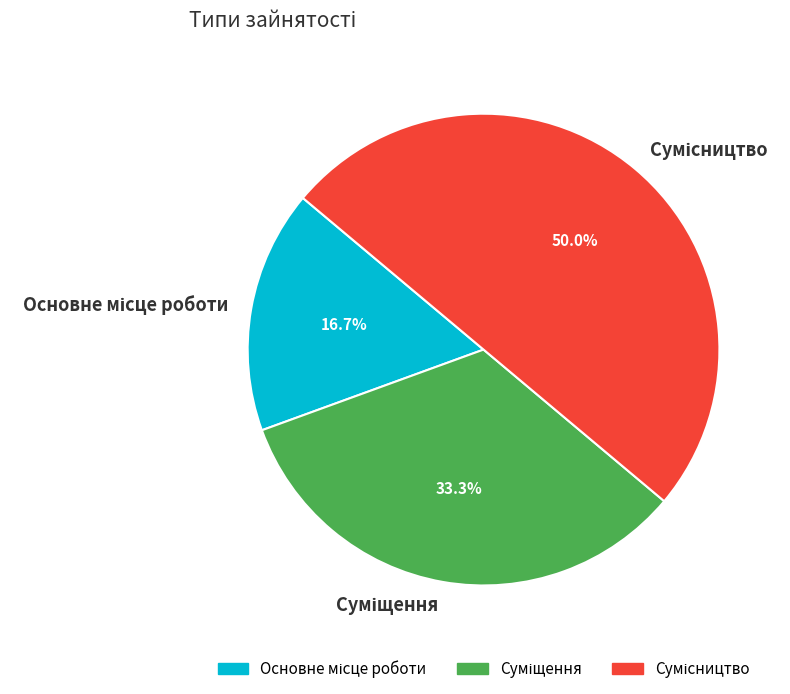

Is Сумісництво the majority of the pie?

No